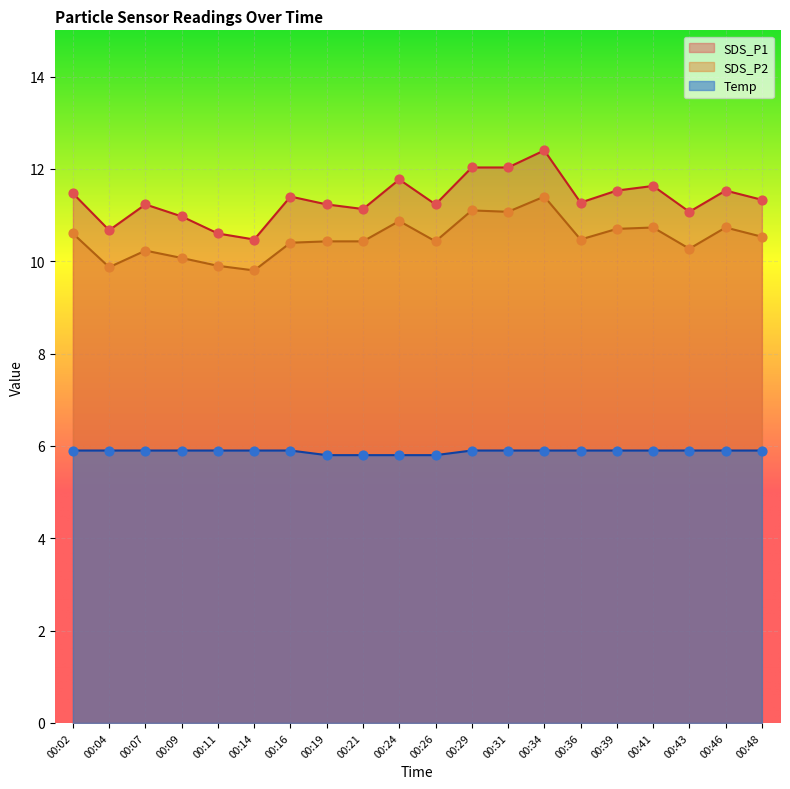

At how many categories does at least one series exceed 11?

16